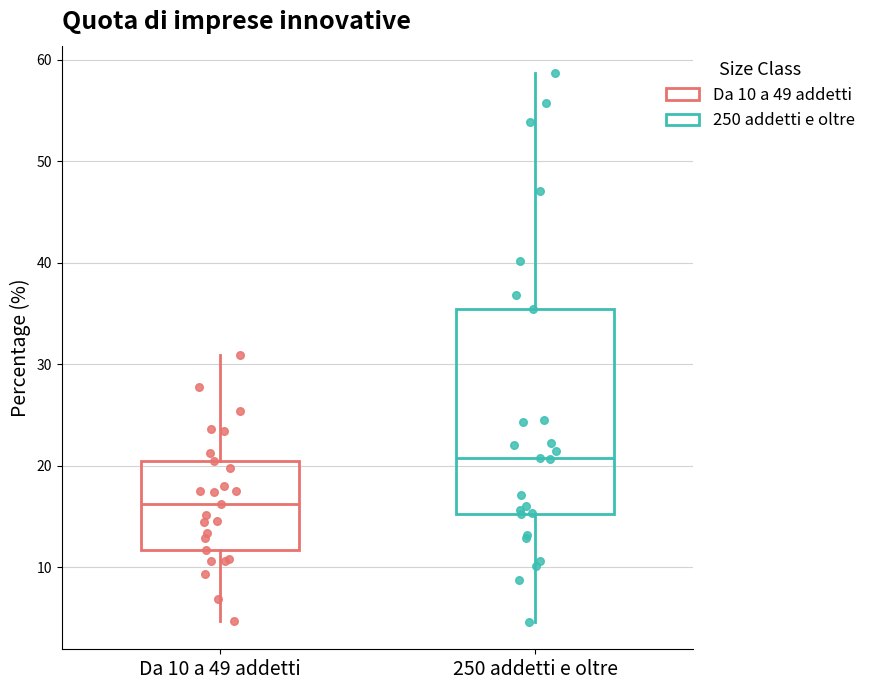

Where is the upper edge of the box for Da 10 a 49 addetti on the y-axis? The values are not printed on the chart, so give them approximately, as read against the axis.

21